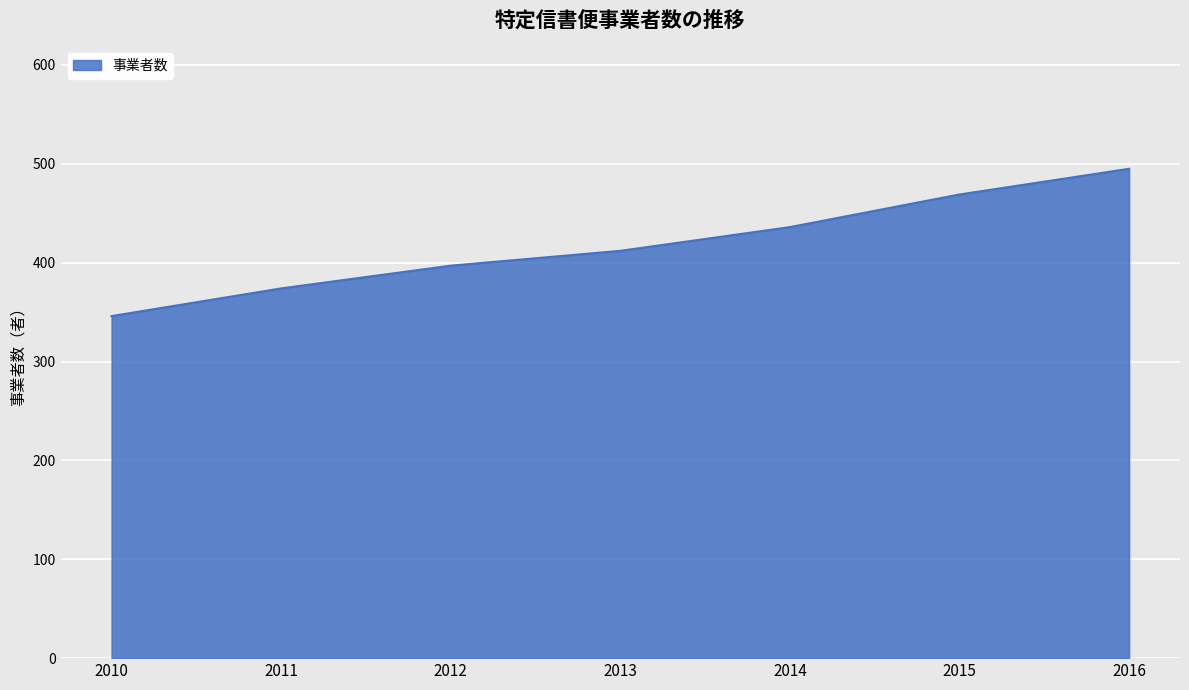

Approximately how many times larger is the value at 2010 compared to 2015?

0.7